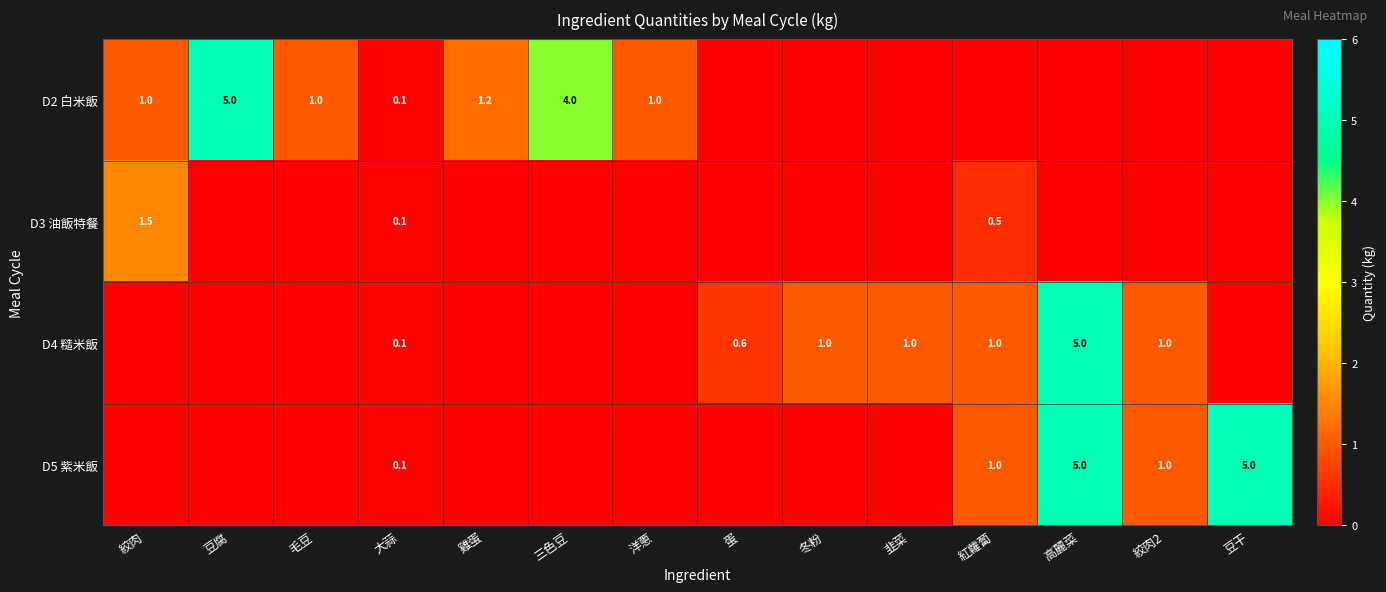

The value of D2 白米飯 at 三色豆 is 6.2. True or false?

False